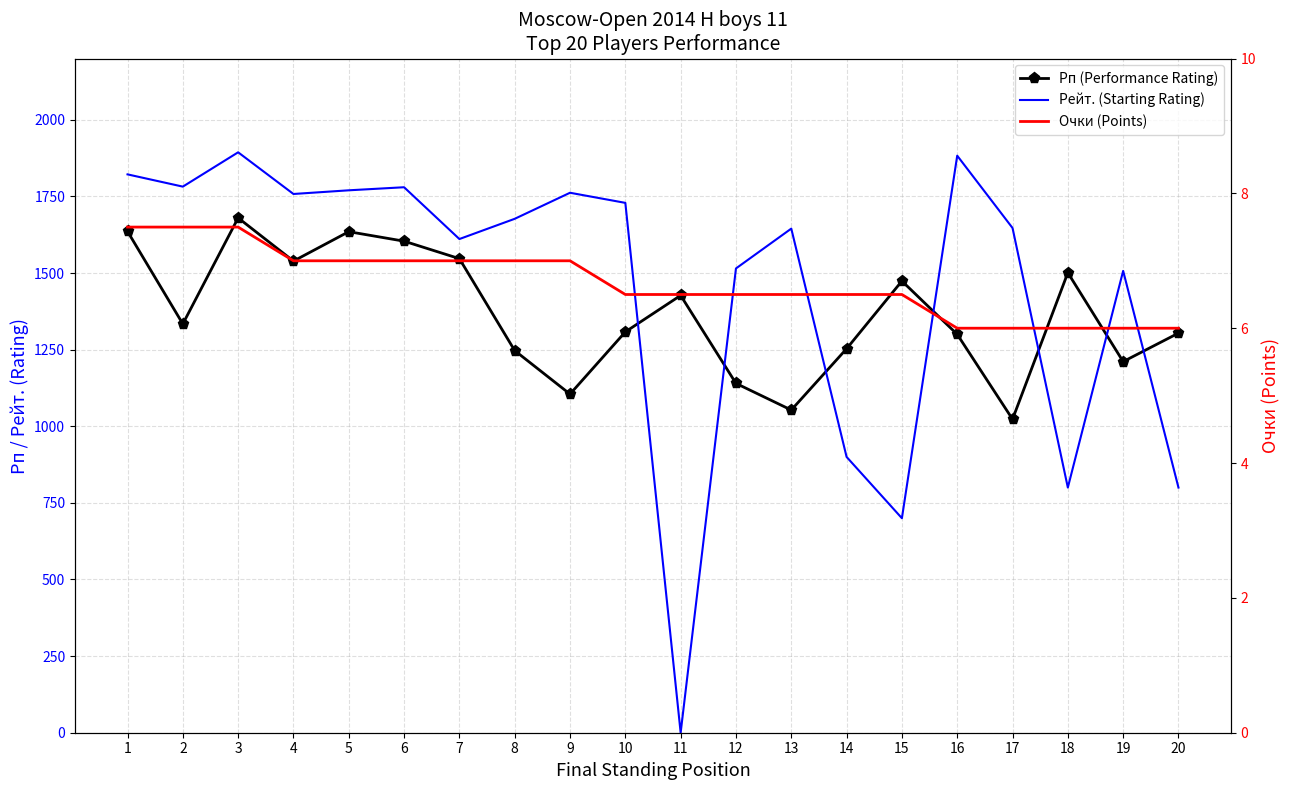

What is the greatest value displayed?

1894.0